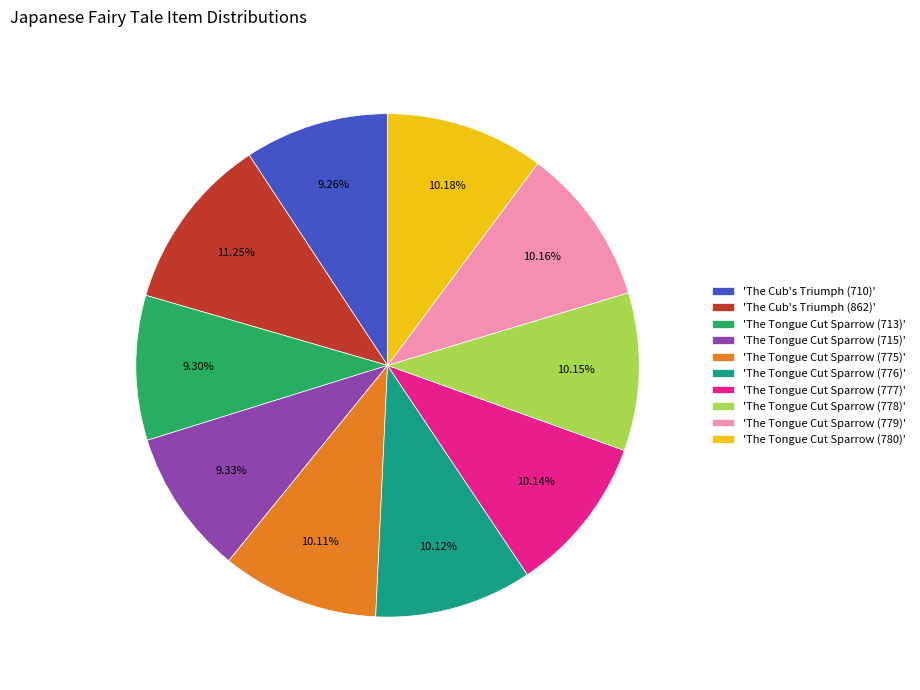

Which slice is the largest?

'The Cub's Triumph (862)'